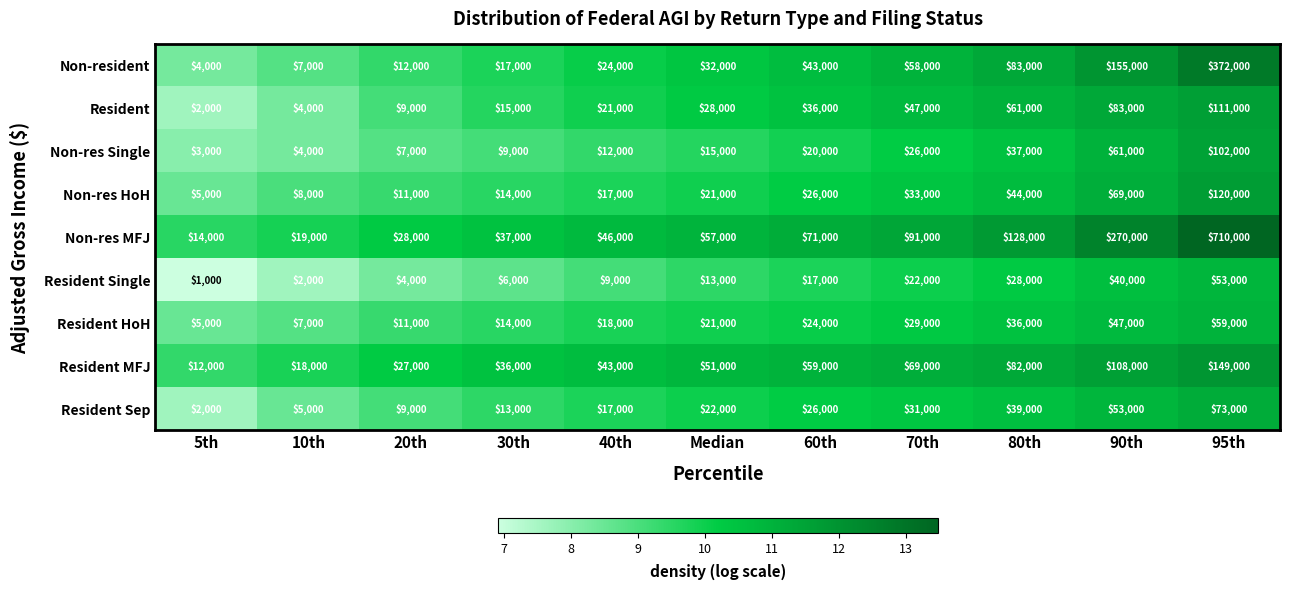

Is it true that Resident Single equals 63867 at 90th?

False